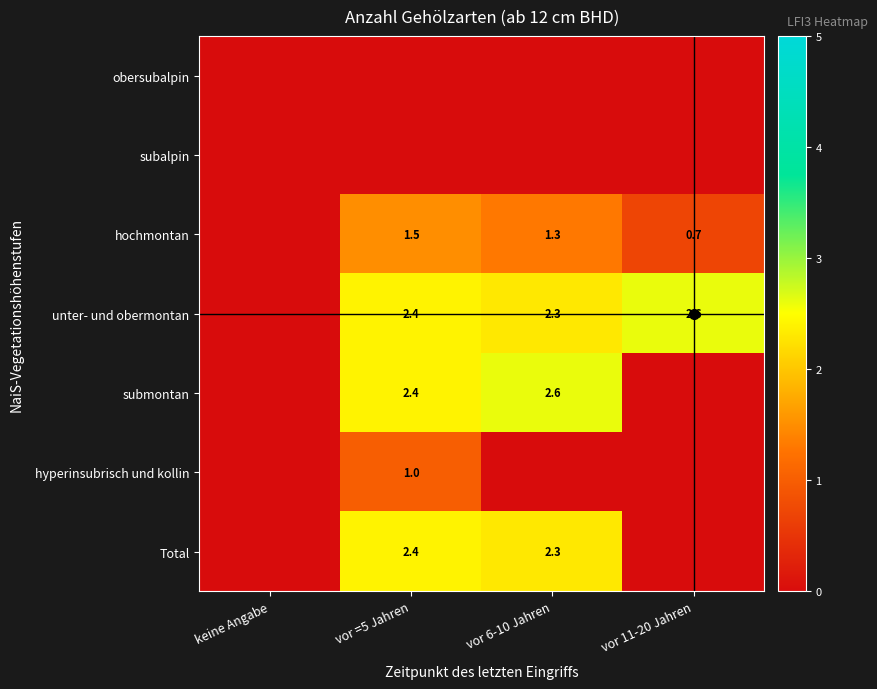

Which category has the highest value in the unter- und obermontan series?

vor 11-20 Jahren